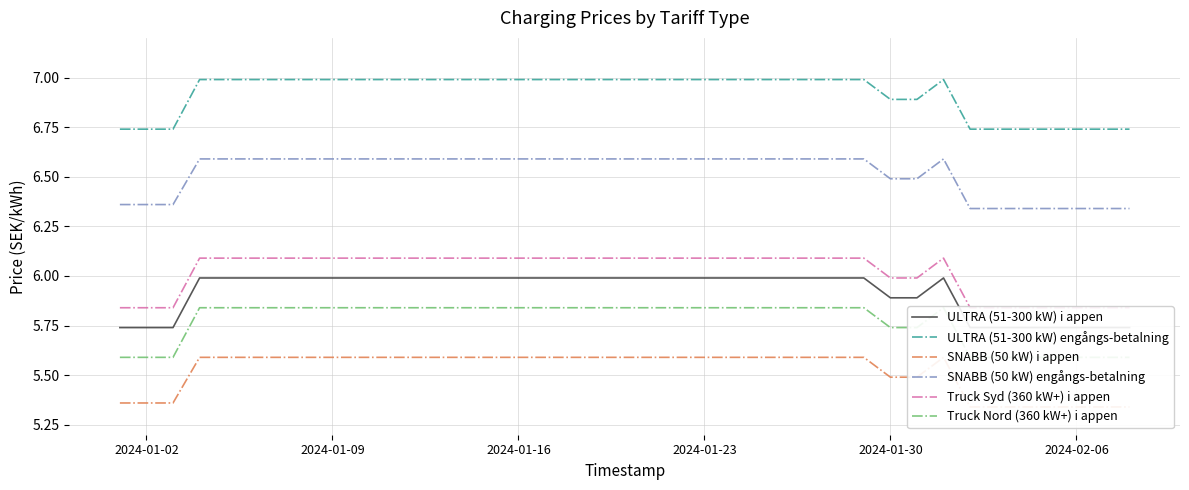

What is the maximum value for ULTRA (51-300 kW) engångs-betalning?

7.0